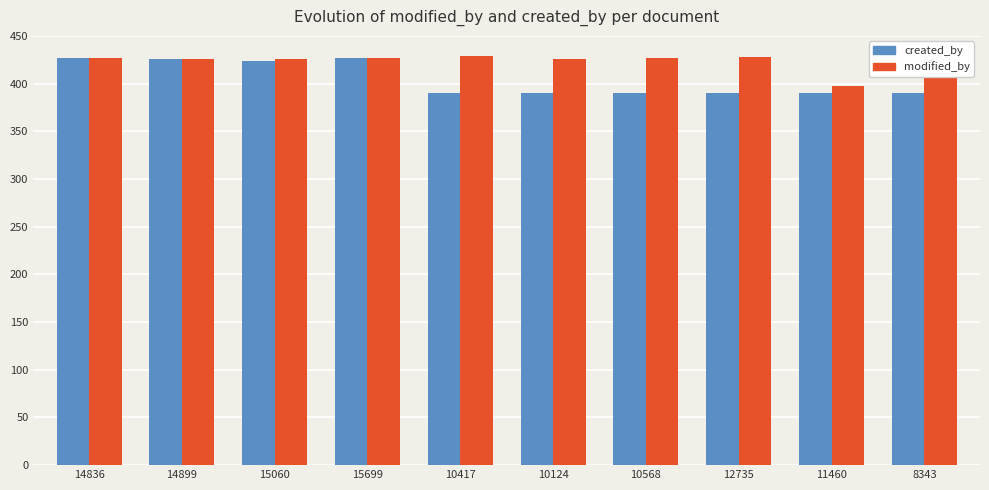

What is the difference between the maximum and minimum values in the modified_by series?

32